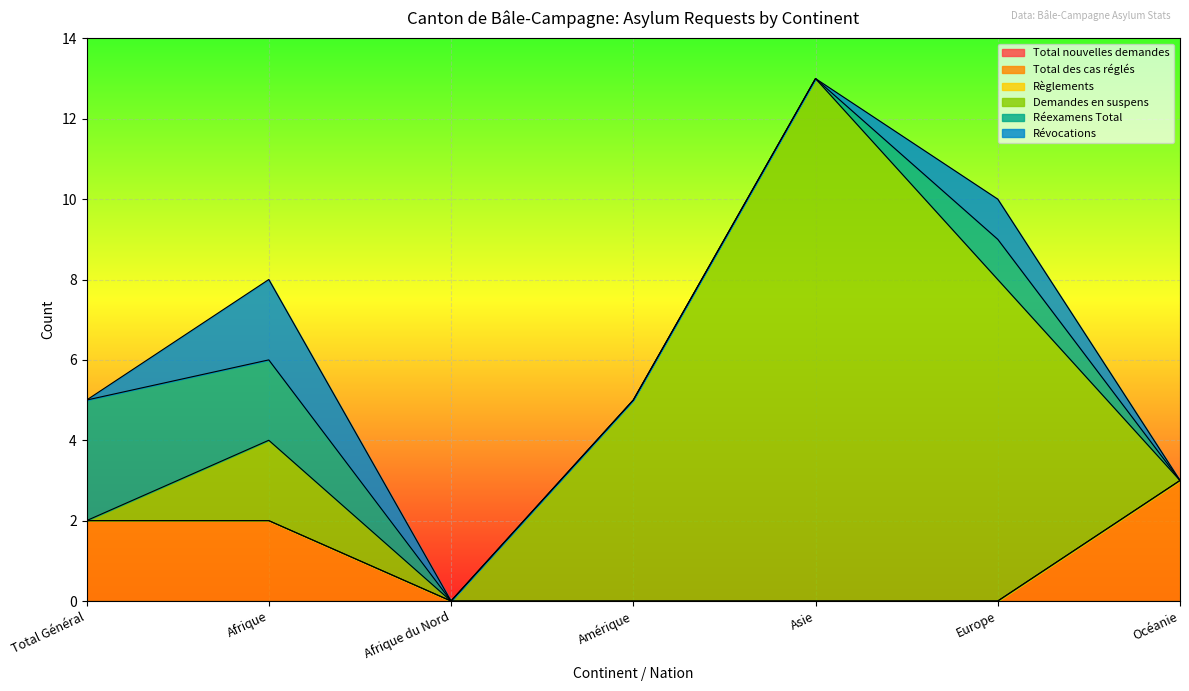

Between Afrique and Afrique du Nord, which series saw the biggest shift?

Total des cas réglés